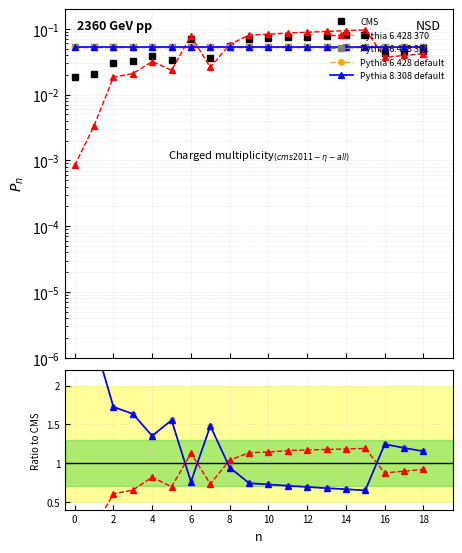

Which category has the lowest value in the Pythia 6.428 391 series?

15